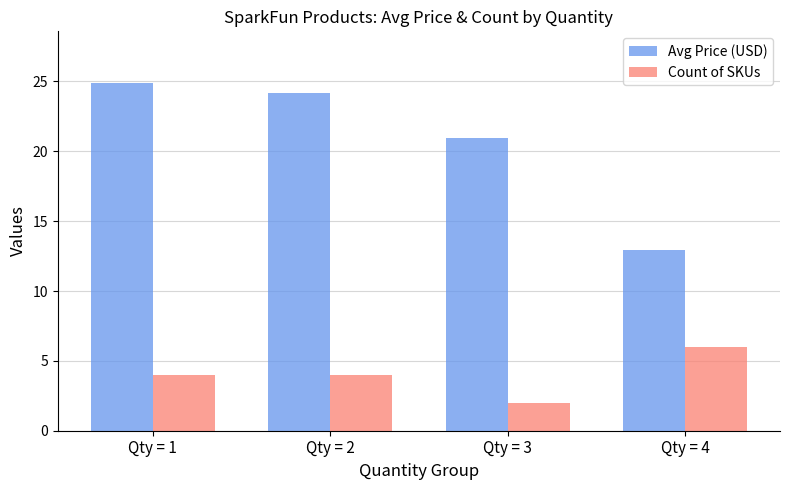

At which label is Avg Price (USD) closest to 18?

Qty = 3